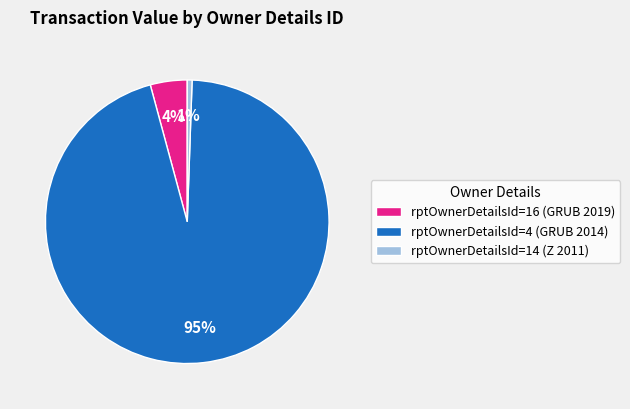

Count the number of slices in the pie.

3